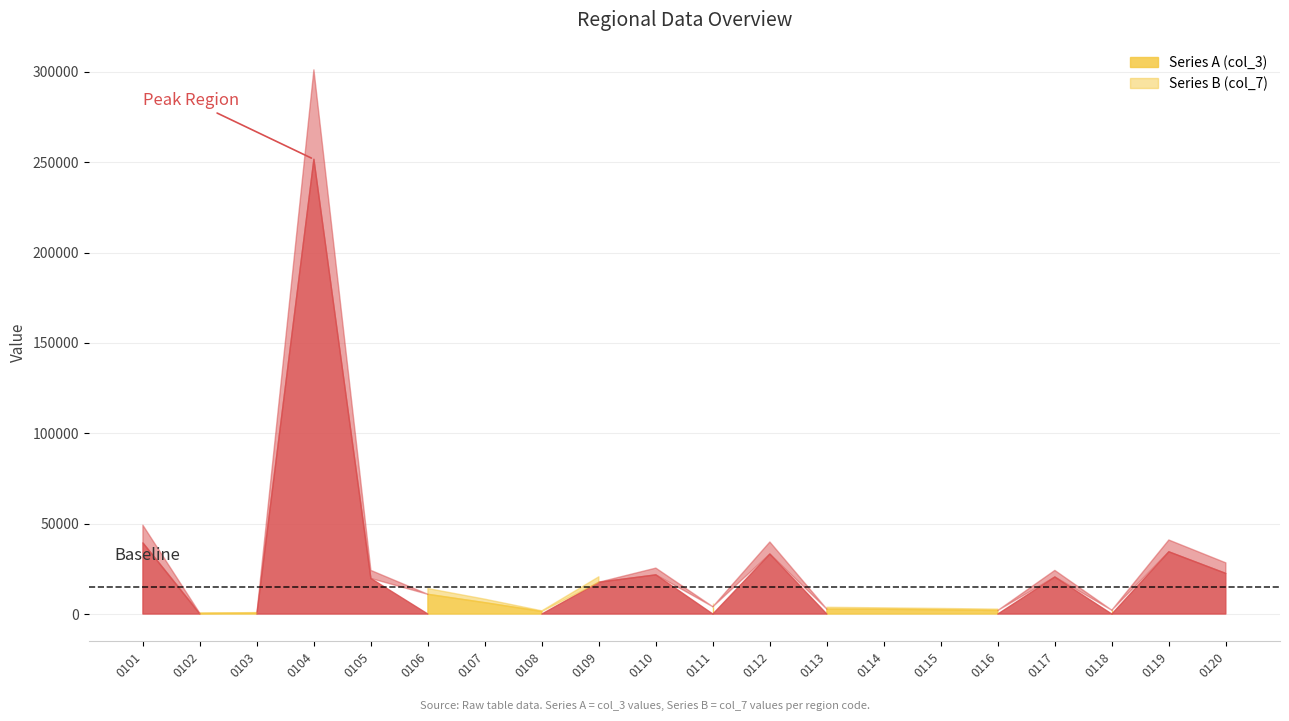

Which series has the widest spread of values?

Series A (col_3)